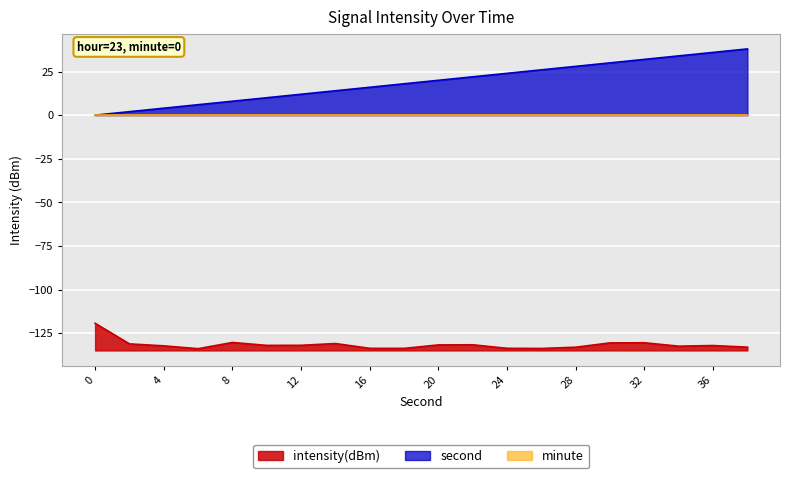

True or false: intensity(dBm) and second cross at least once.

False